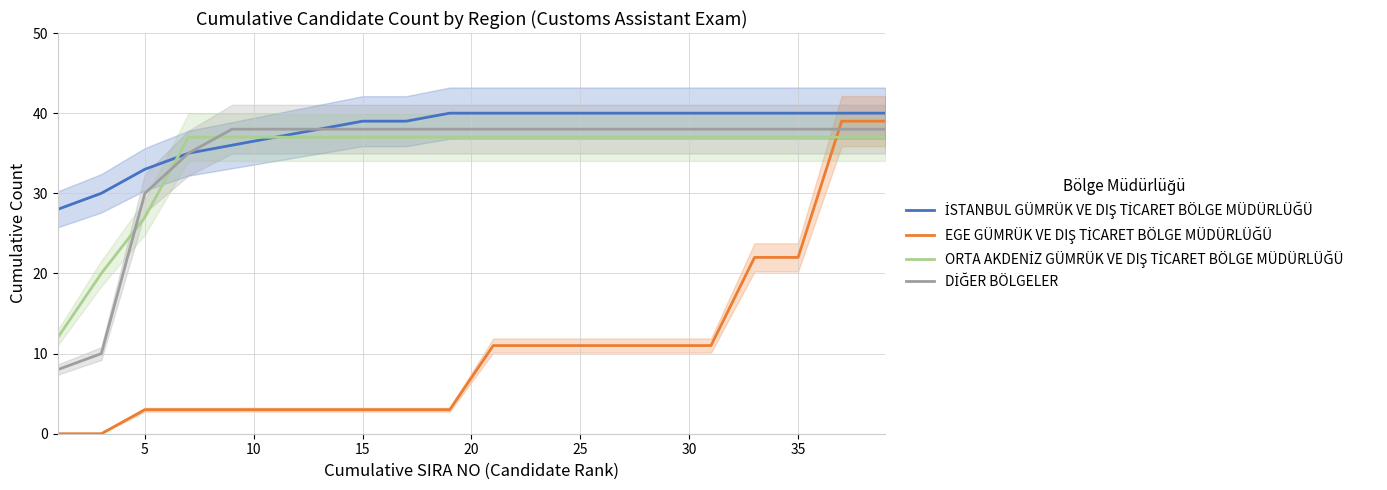

How many lines are shown in the chart?

4